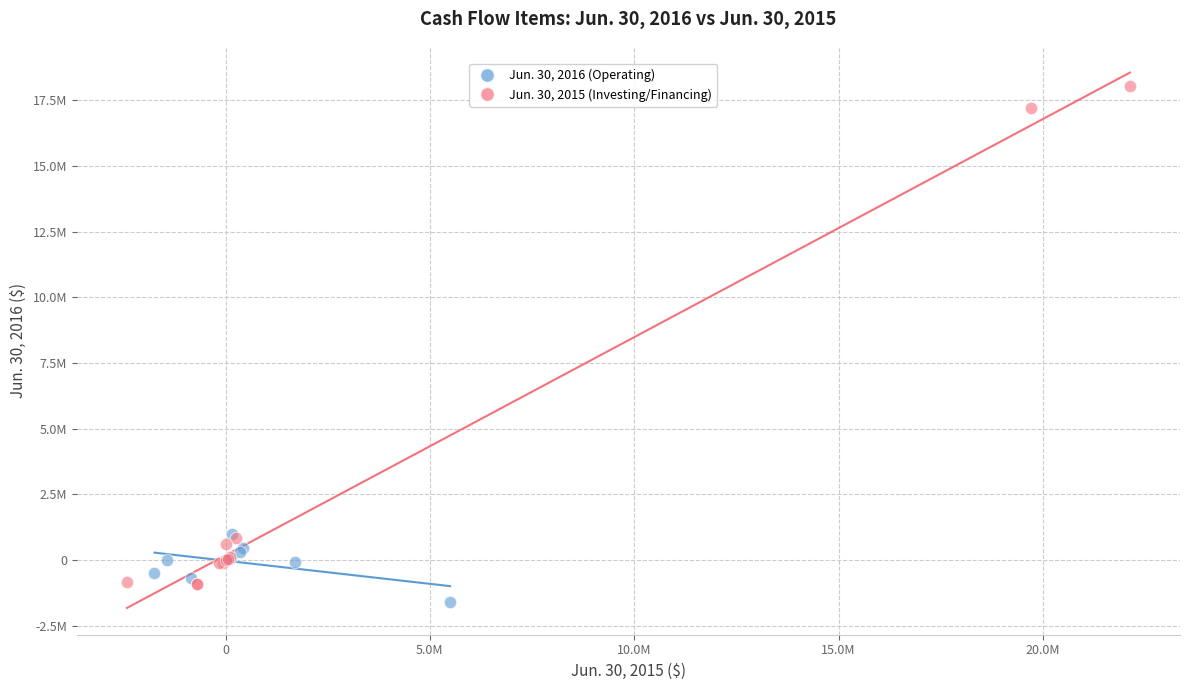

Which series contains the lowest Y value?

Jun. 30, 2016 (Operating)